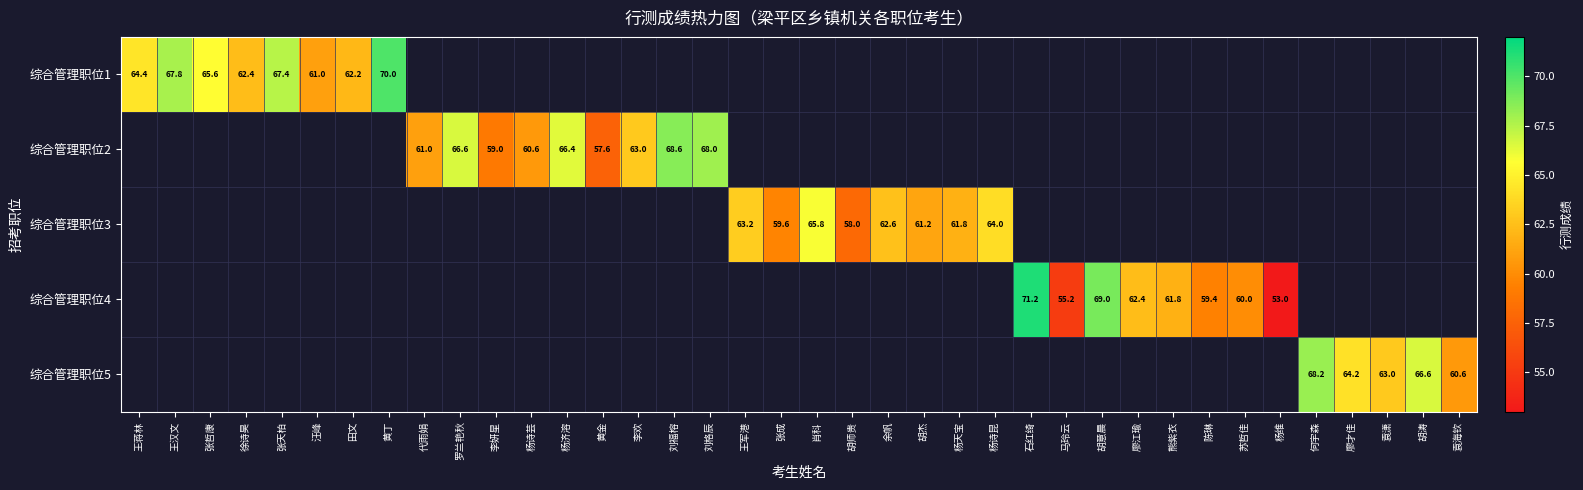

What is the difference between the highest and lowest values at 袁潇?

63.0